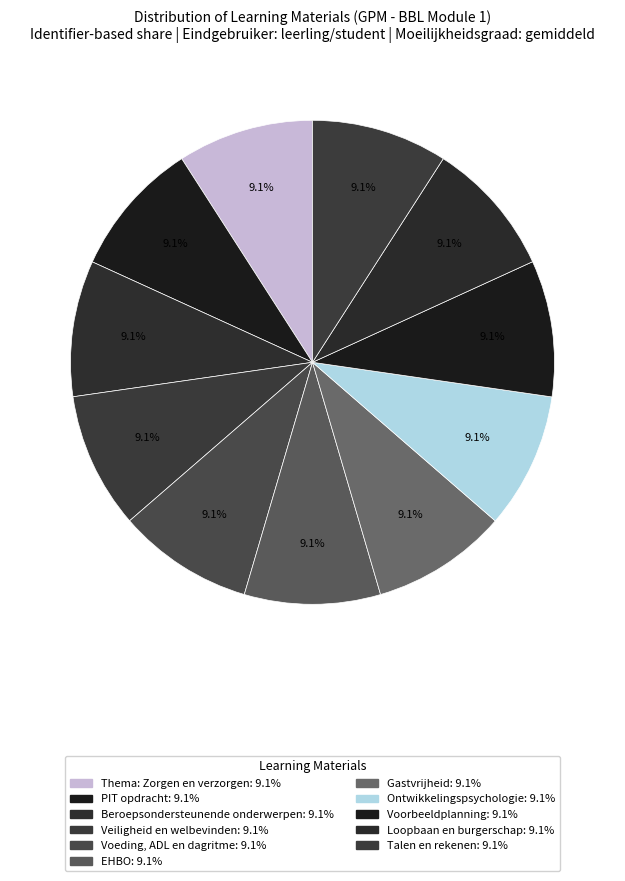

How many slices are in this pie chart?

11